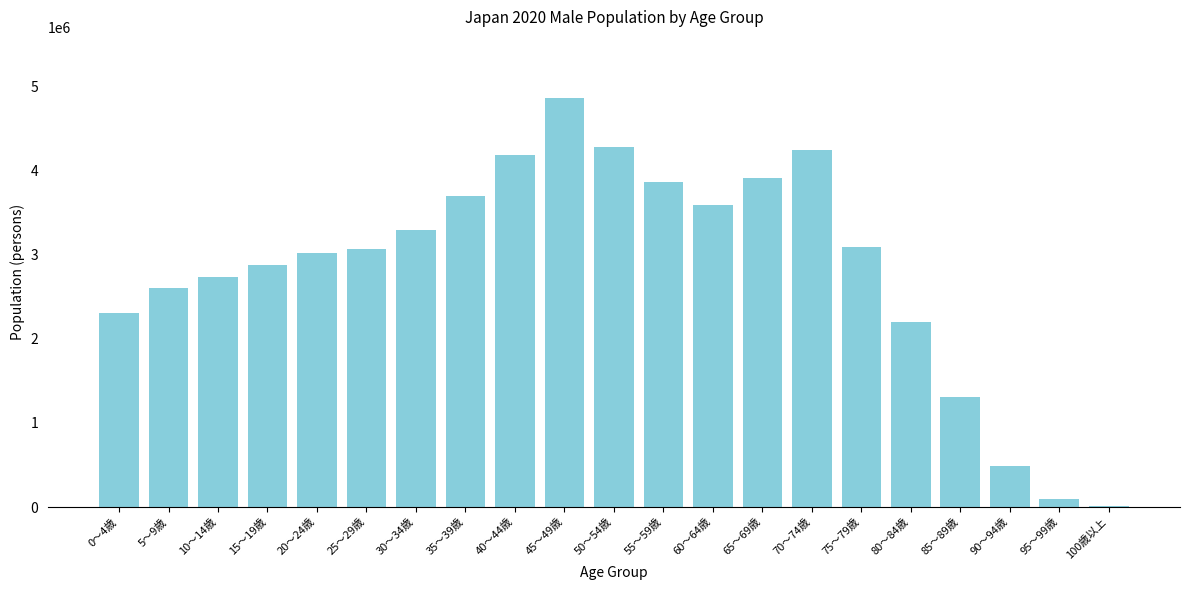

Is it true that the value at 60～64歳 is 3592903?

True